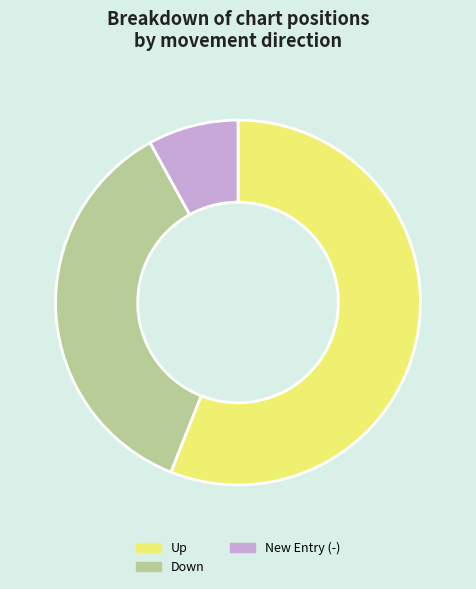

Is there any slice that represents more than half of the pie?

Yes